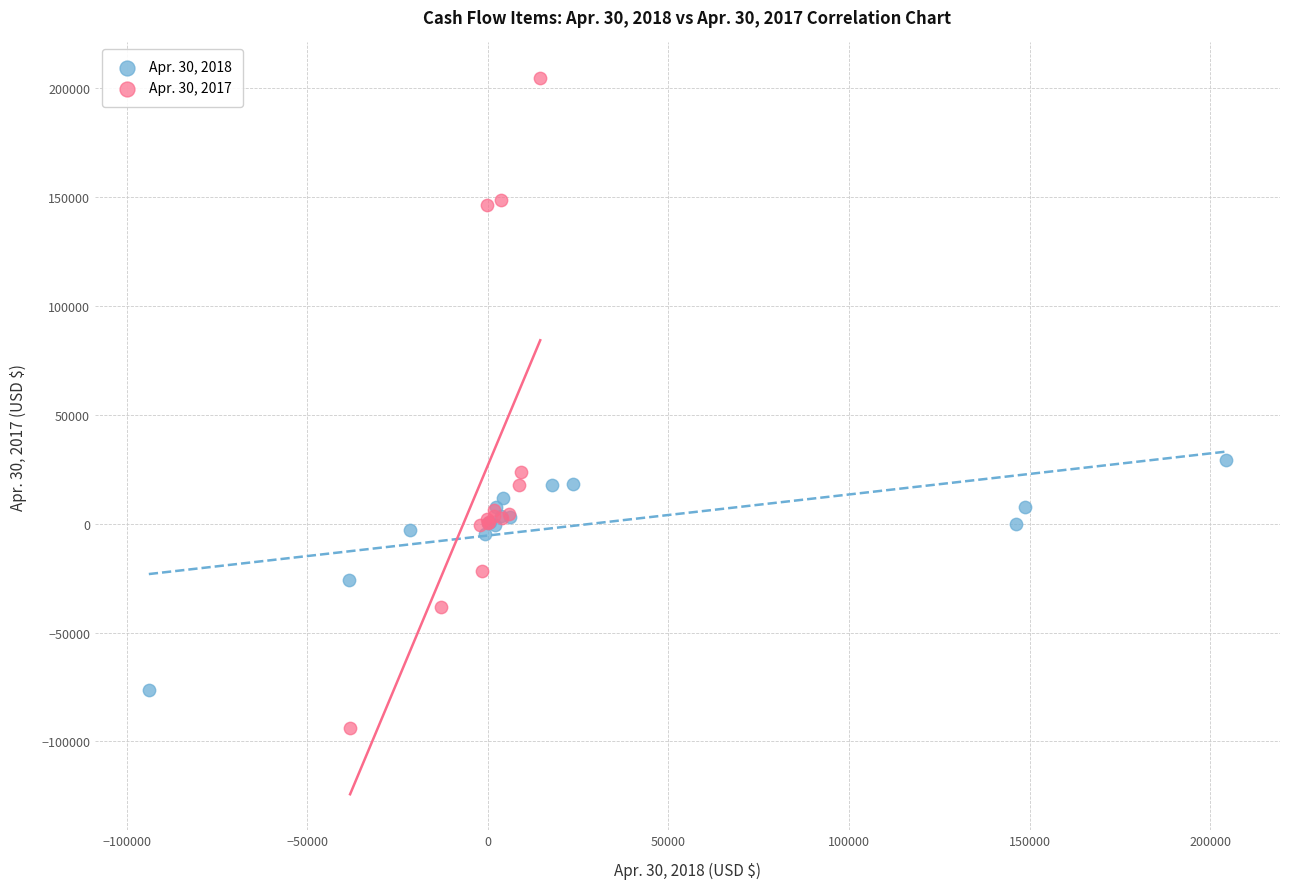

Which series has the largest Y range (max minus min)?

Apr. 30, 2017